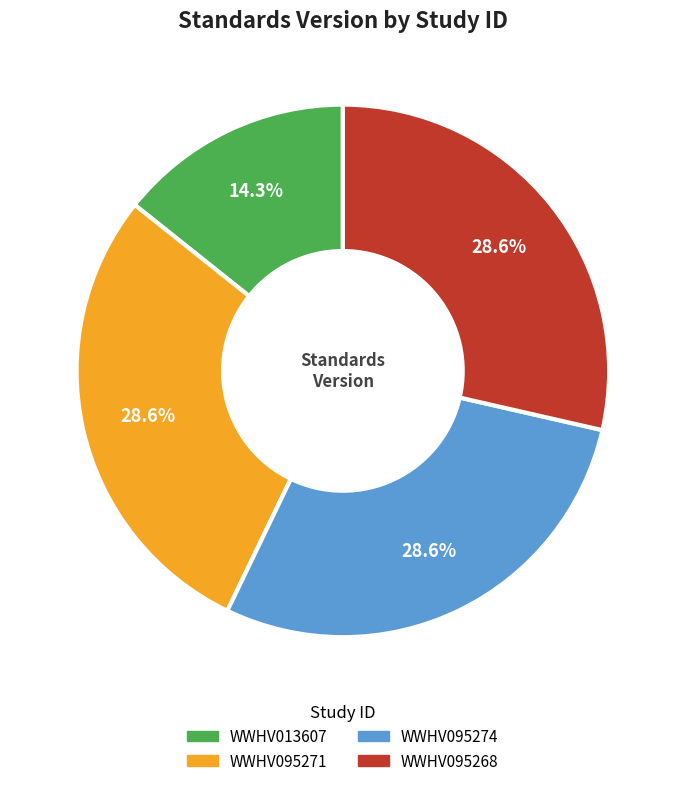

How many segments does this pie chart have?

4